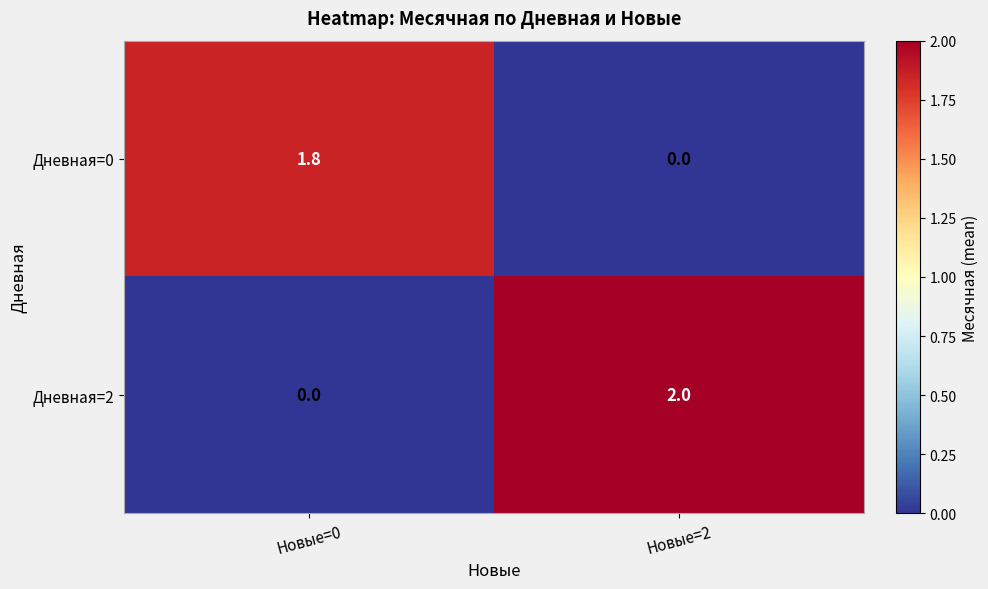

Which label corresponds to the largest value in the chart?

Новые=2